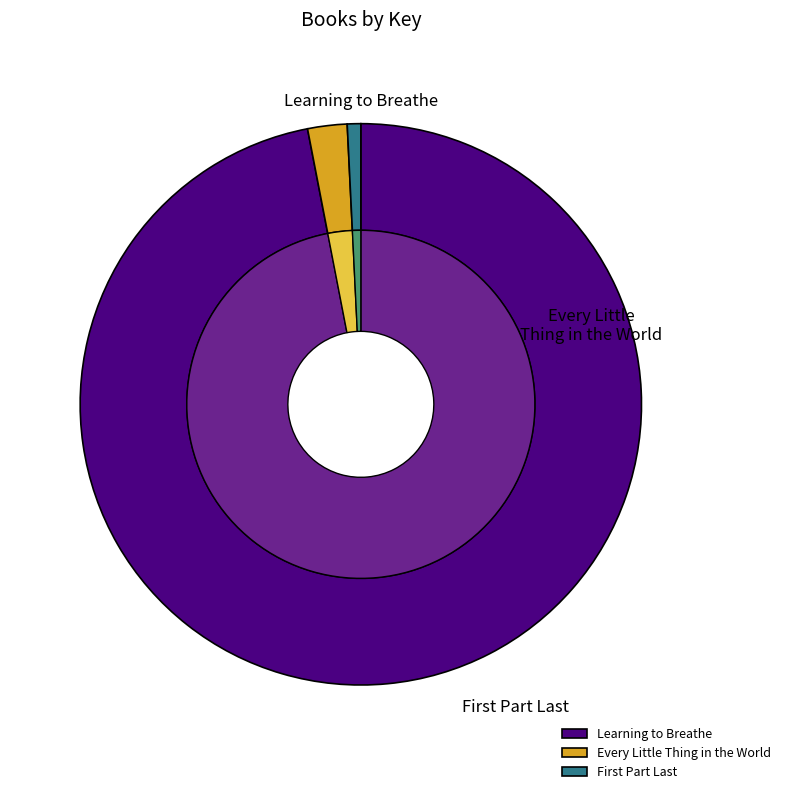

Rank the categories by value from lowest to highest.

First Part Last, Every Little Thing in the World, Learning to Breathe